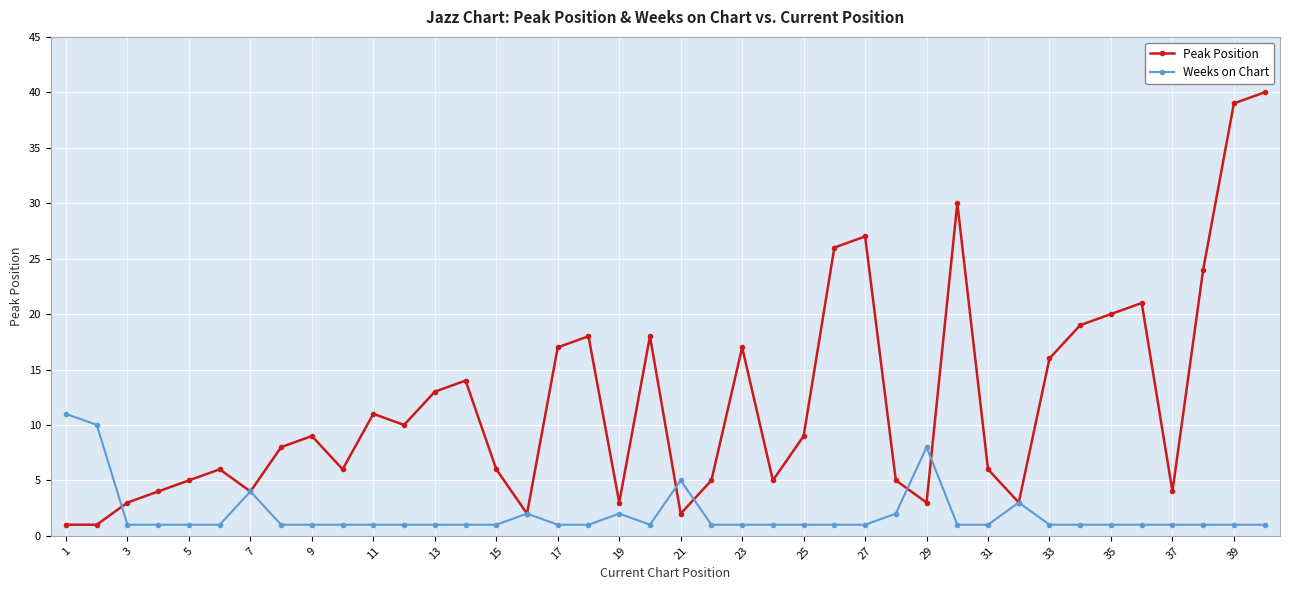

Which series has the largest range (max minus min)?

Peak Position